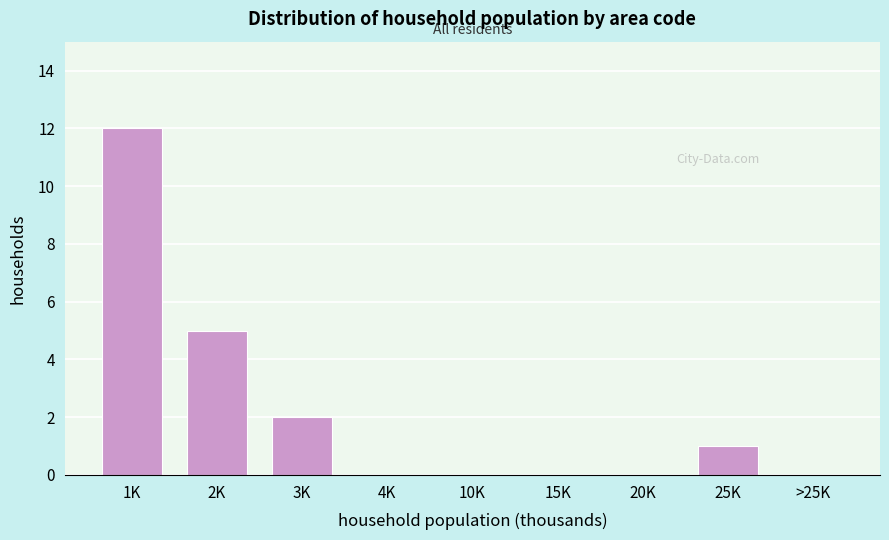

Reading left to right, extract all data points from this chart.

1K=12	2K=5	3K=2	4K=0	10K=0	15K=0	20K=0	25K=1	>25K=0